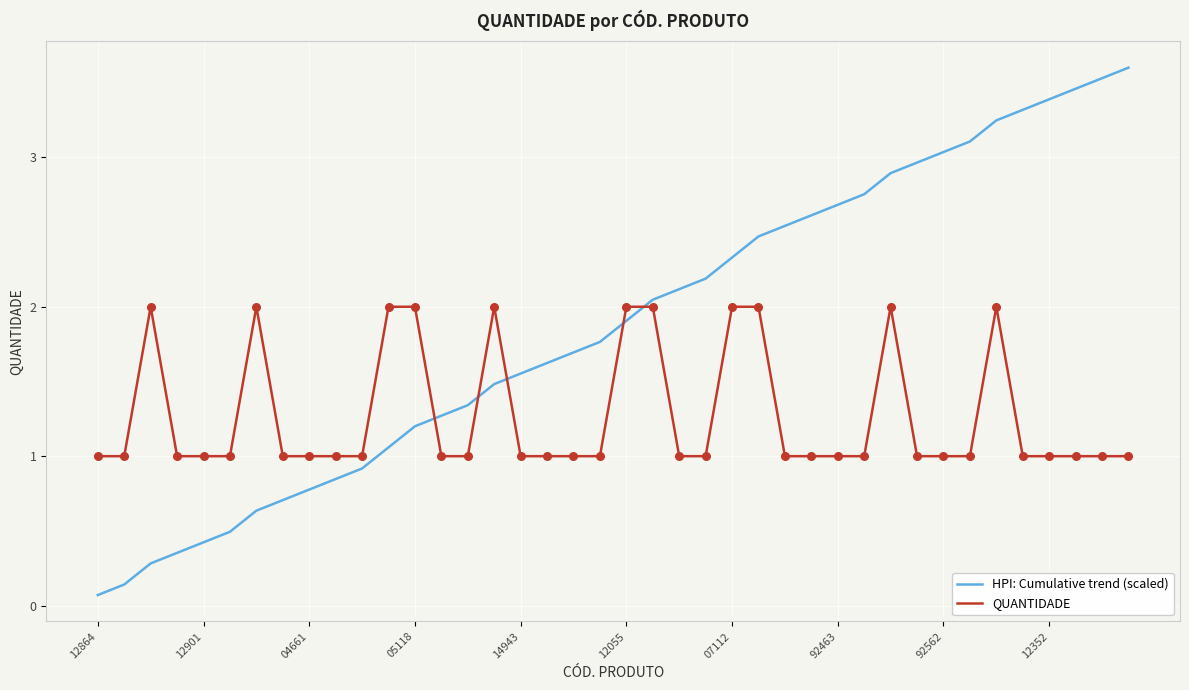

What is the maximum value shown in the chart?

3.6